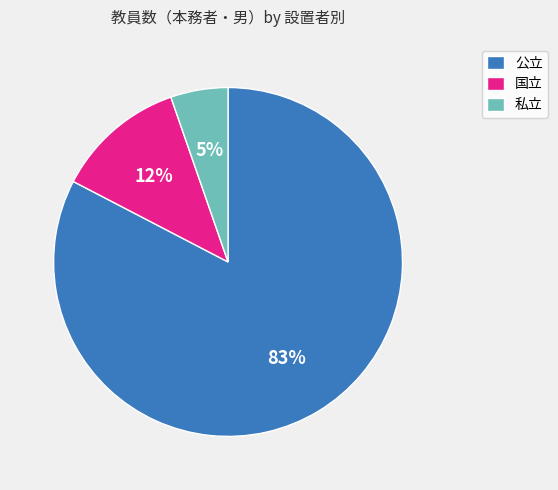

Between 公立 and 私立, which is larger?

公立